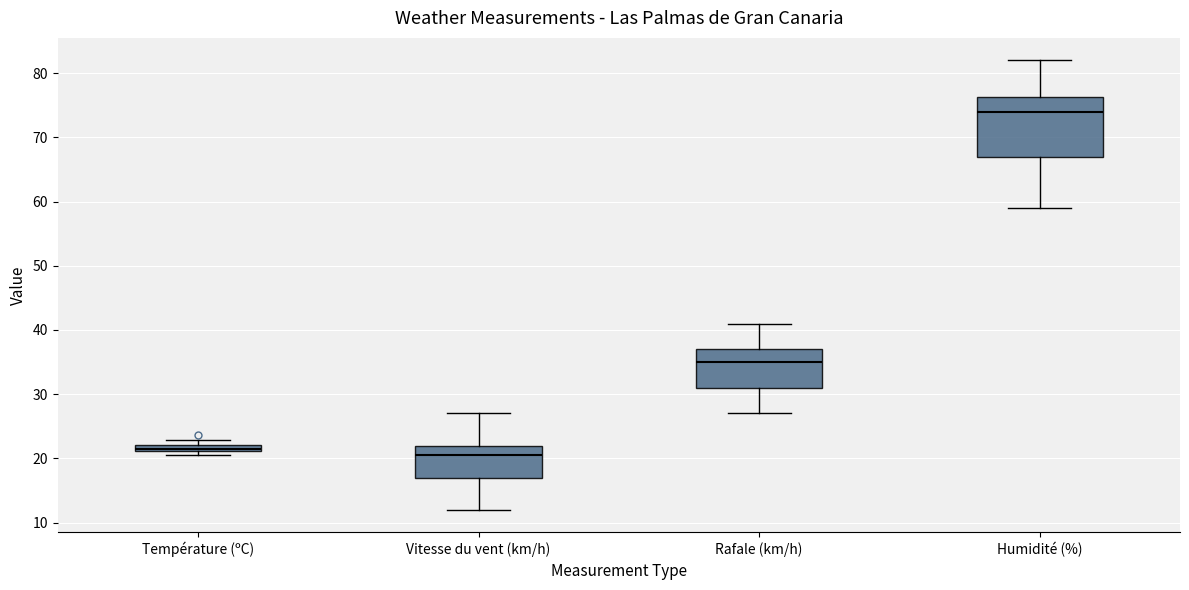

Which box's median line is the highest?

Humidité (%)